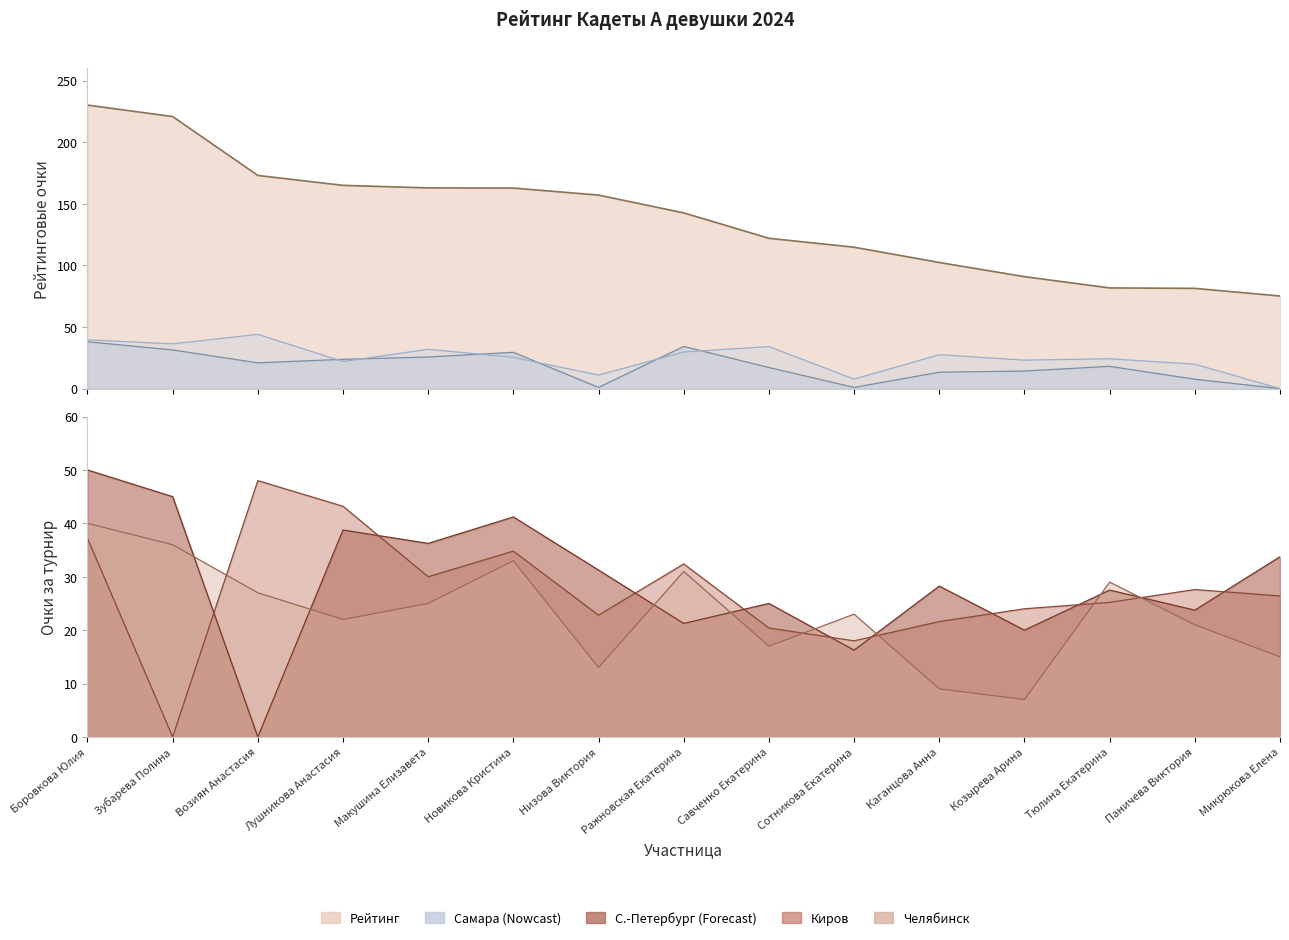

At which category does Киров reach its first local valley?

Зубарева Полина